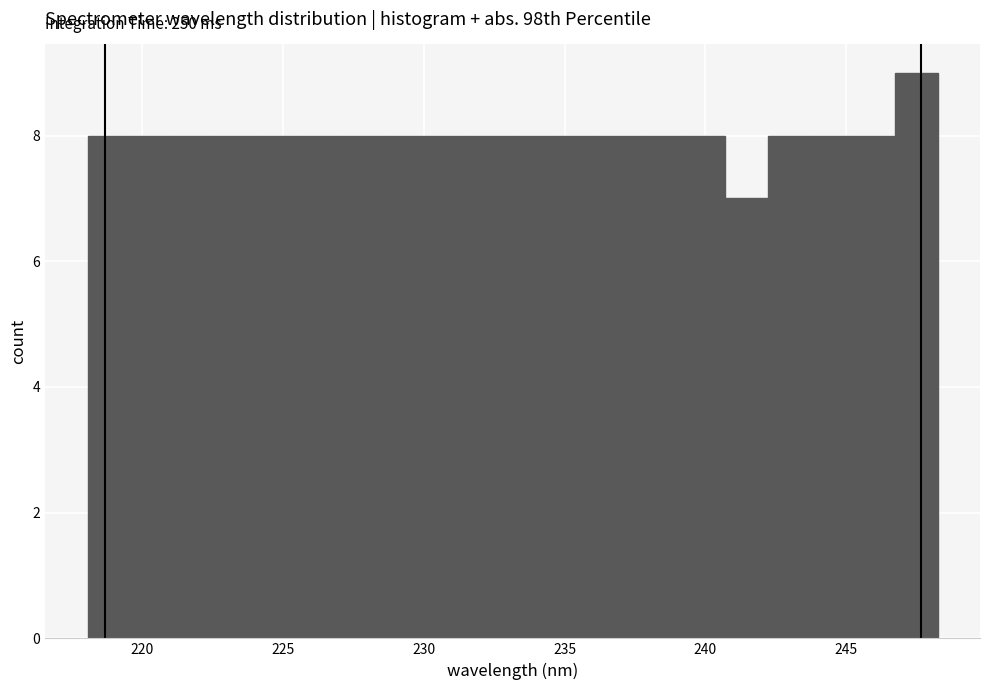

Around what value on the x-axis is the tallest bar? Give the approximate position of its centre, as read against the axis.

247.5